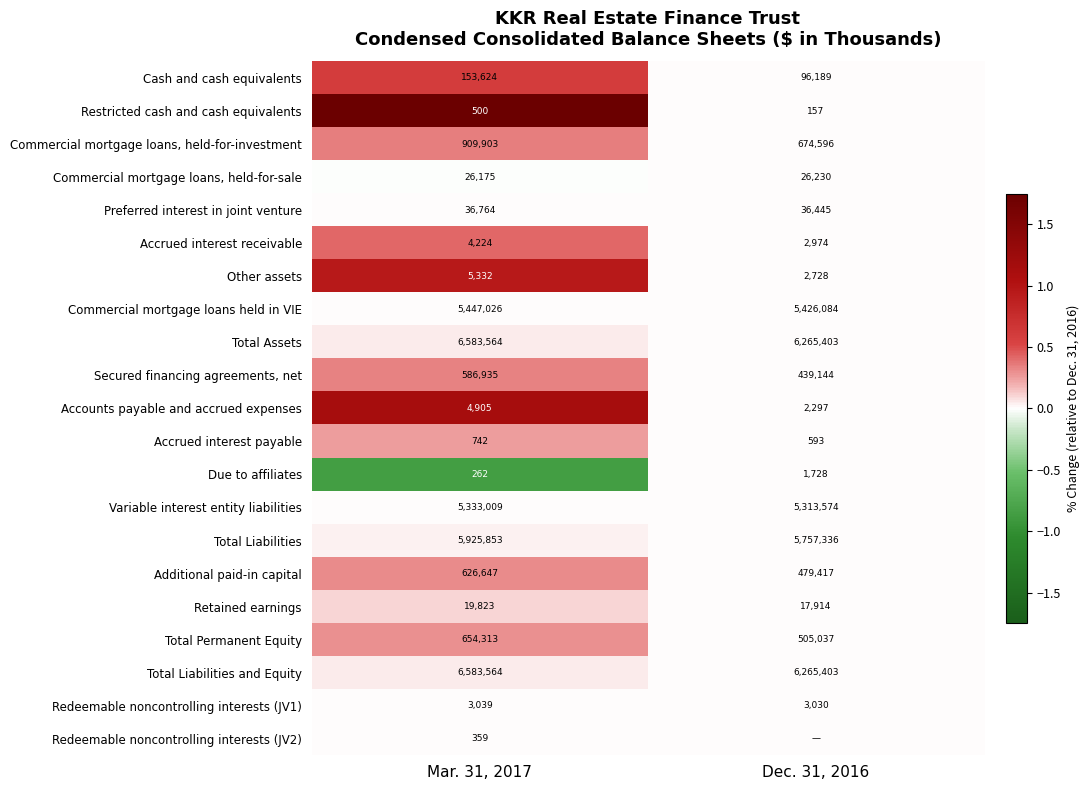

What is the difference between the Restricted cash and cash equivalents values at Mar. 31, 2017 and Dec. 31, 2016?

343